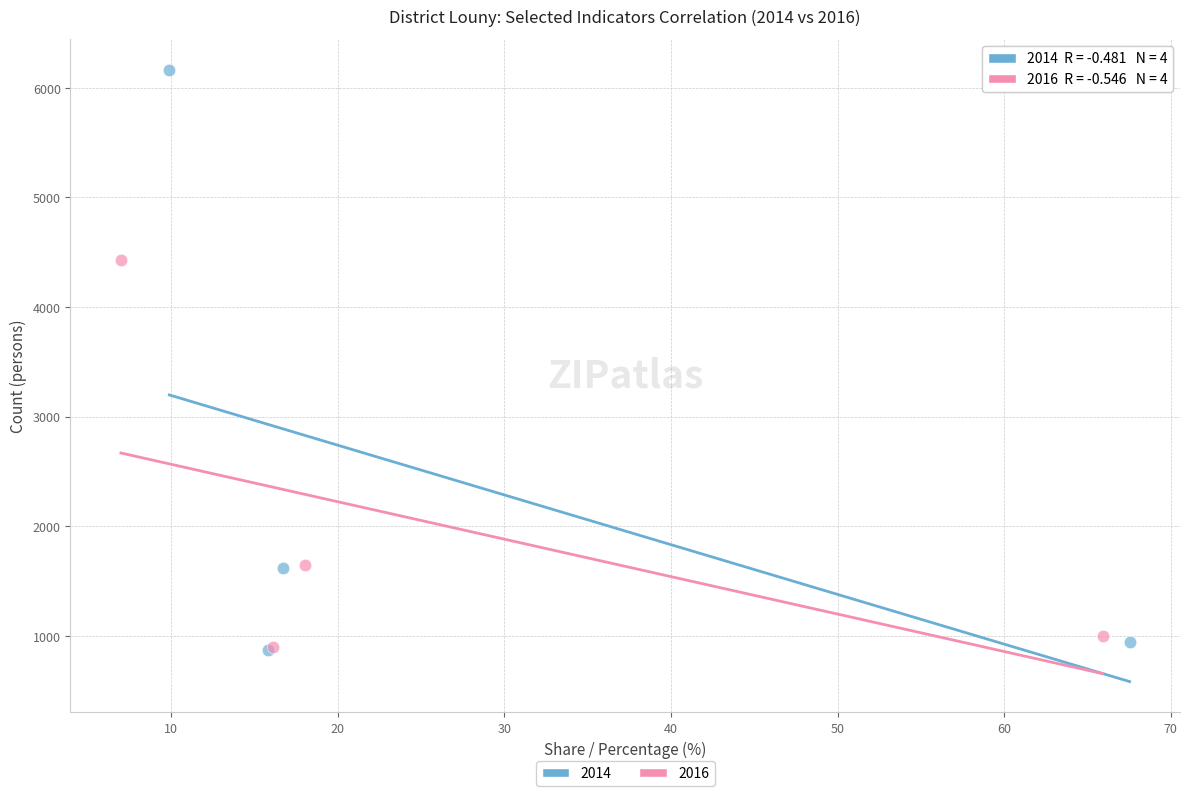

Which series reaches the maximum Y coordinate?

2014